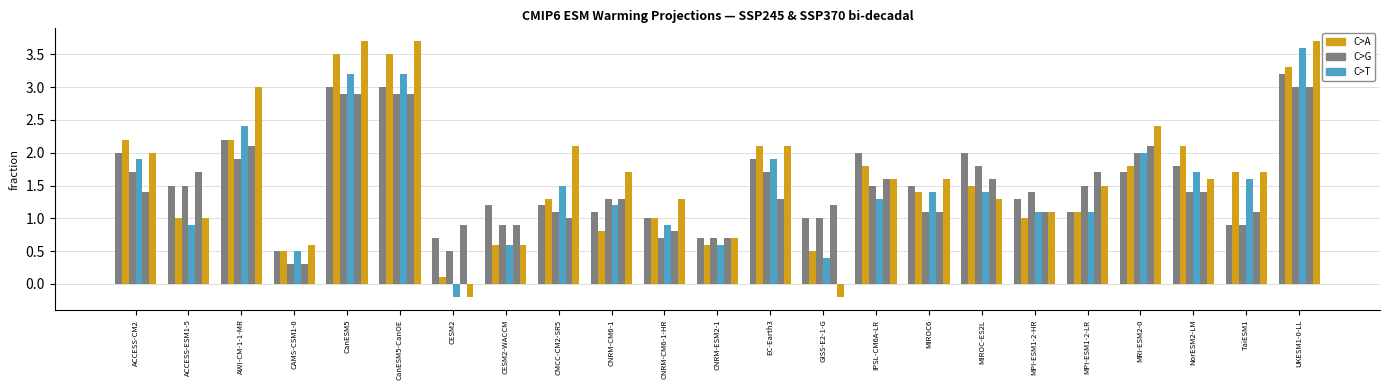

The CSS SSP370 decadal series shows 2.1 at EC-Earth3. True or false?

True